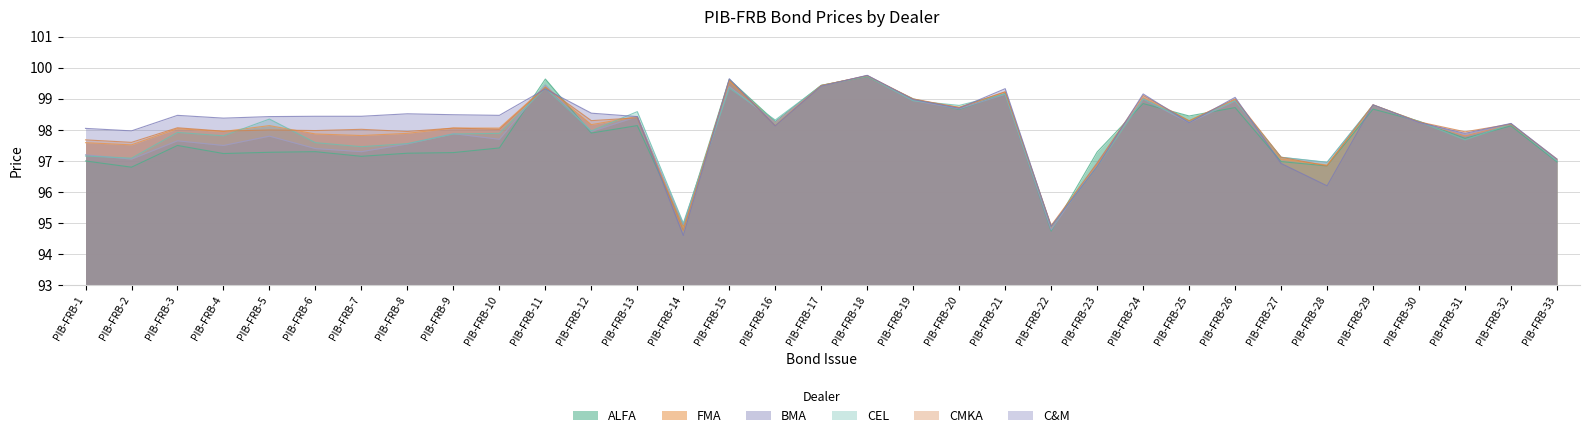

The value of FMA at PIB-FRB-13 is 56.8. True or false?

False